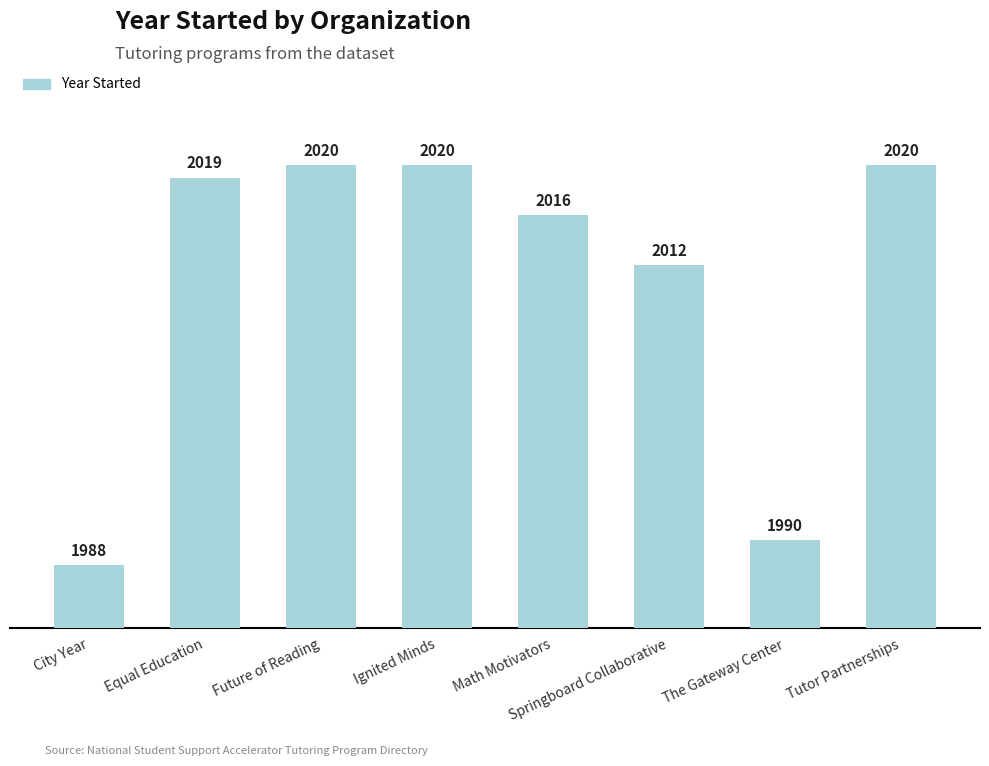

What is the ratio of the value at Ignited Minds to the value at Springboard Collaborative?

1.0